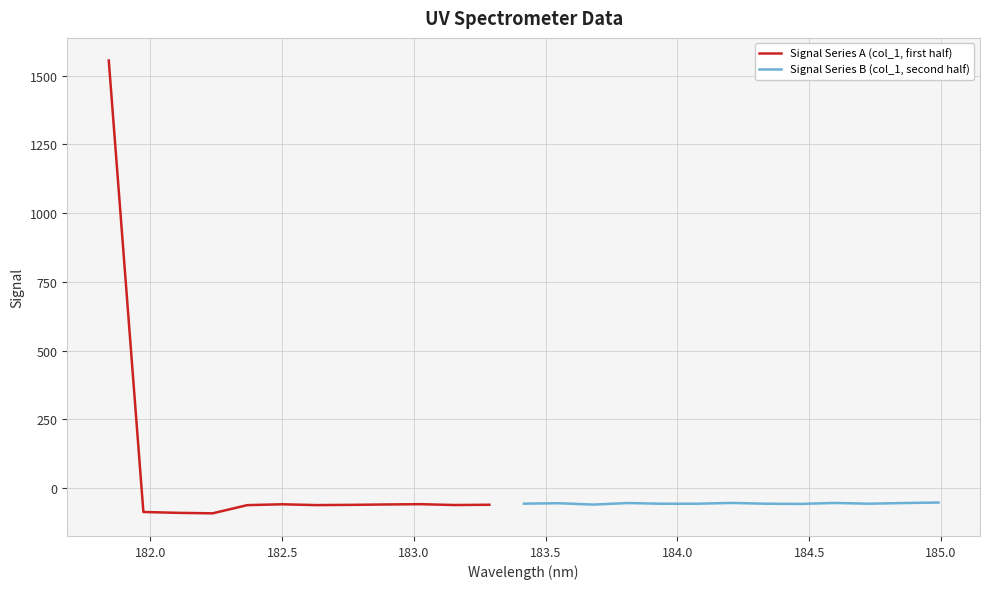

What is the value of the 6th point from the left?

-58.4